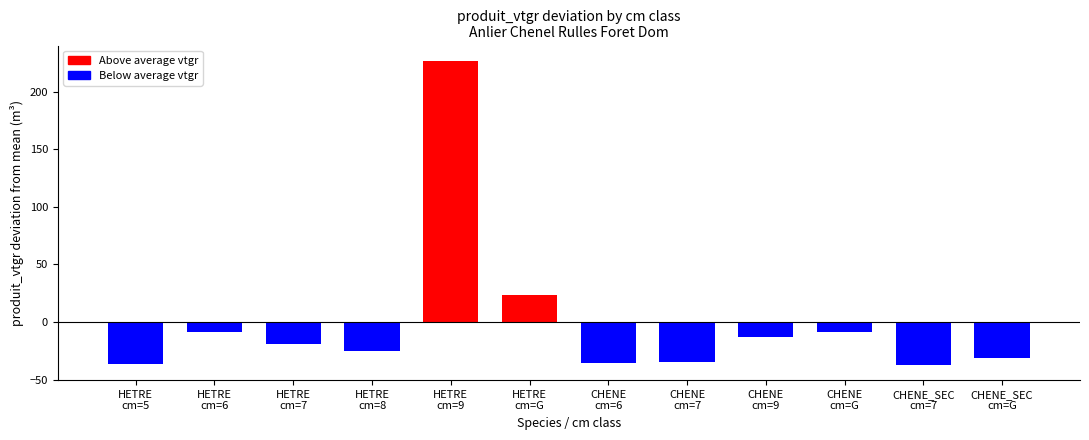

Reading left to right, list all the values displayed in this chart.

-36.8	-8.5	-18.7	-25.4	226.7	23.0	-35.4	-34.3	-13.4	-8.6	-37.3	-31.3